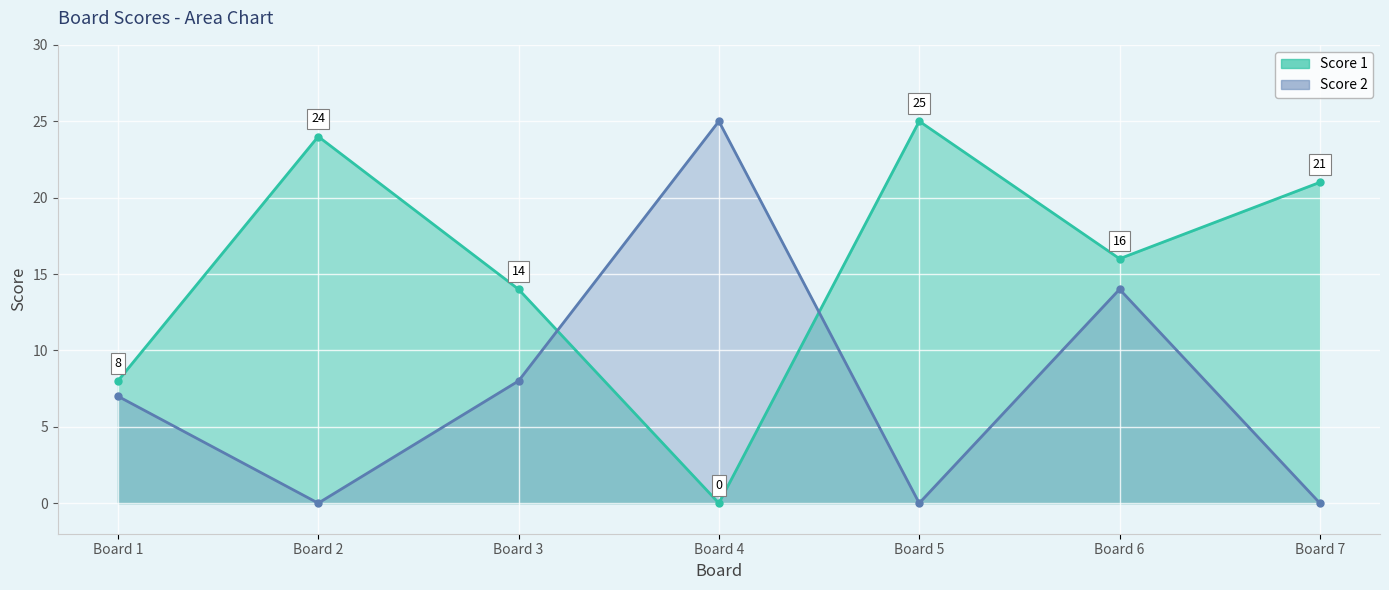

Between Board 6 and Board 7, which series saw the biggest shift?

Score 2